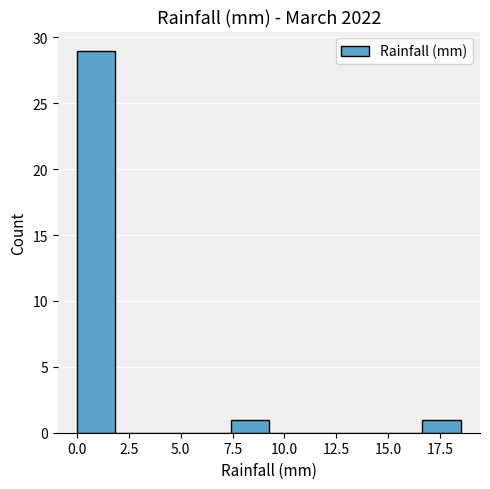

Around what value on the x-axis is the tallest bar? Give the approximate position of its centre, as read against the axis.

1.0